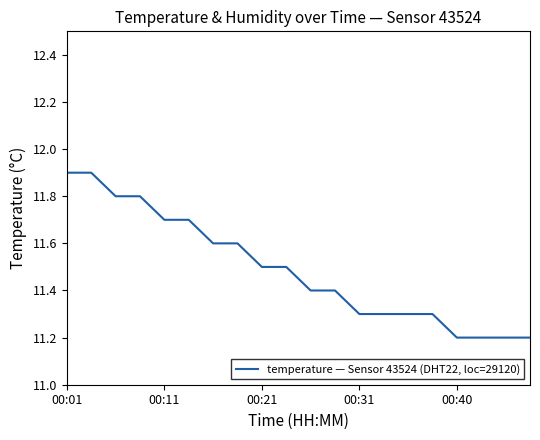

What is the greatest value displayed?

11.9